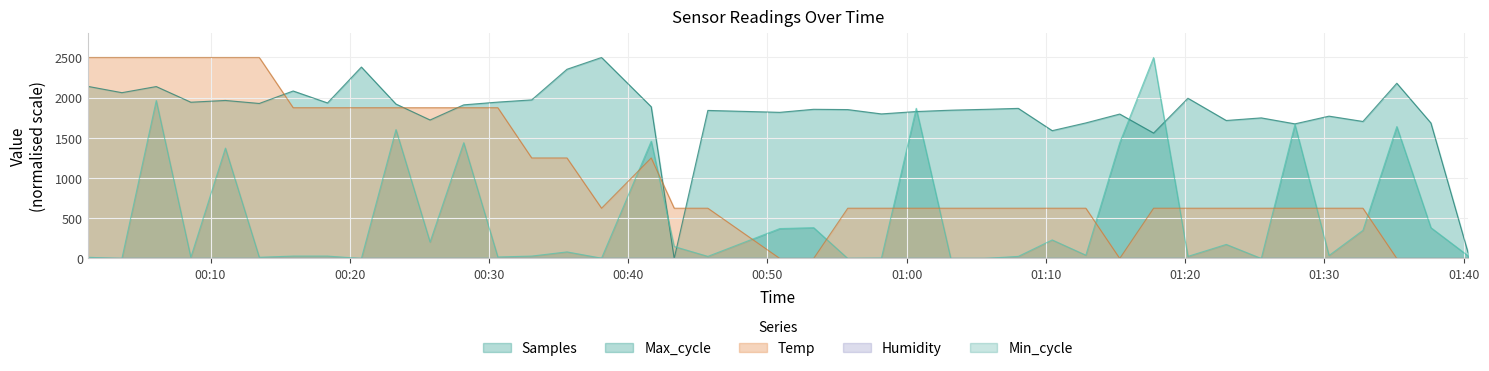

At which category is the sum across all series the highest?

2022/08/15 00:06:06